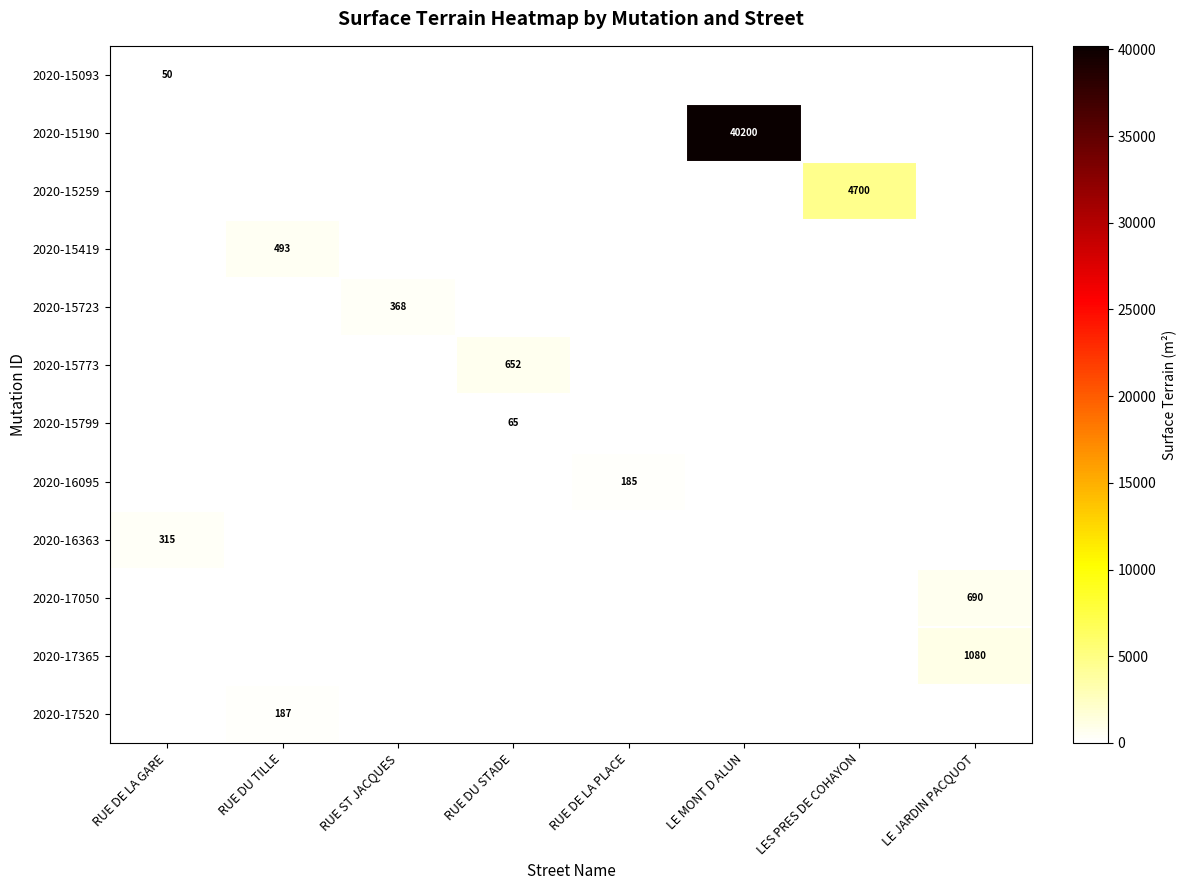

Which category has the lowest value in the 2020-17520 series?

RUE DE LA GARE